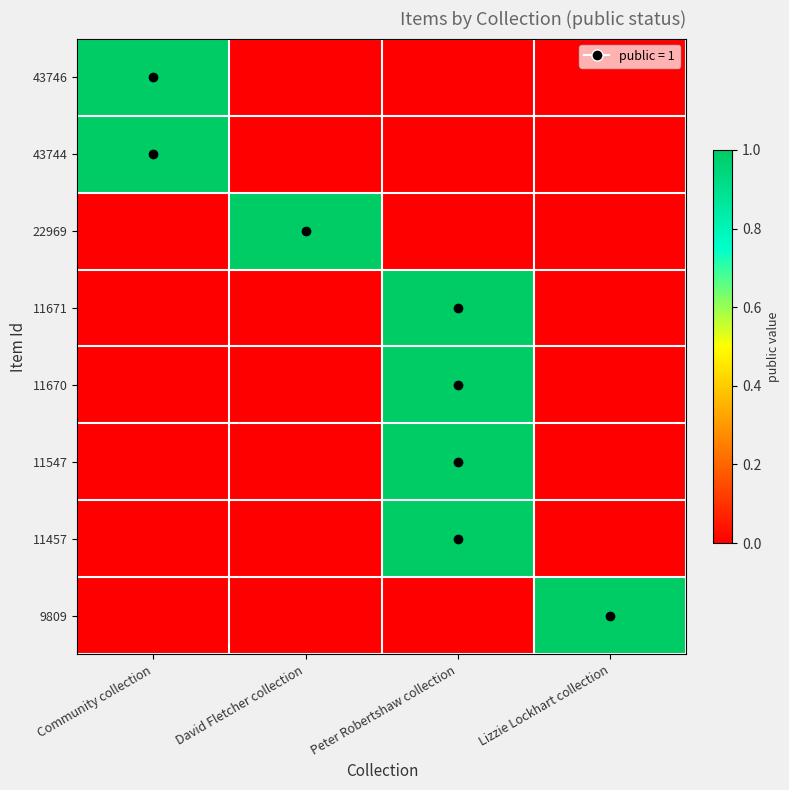

Which series has the largest range (max minus min)?

43746